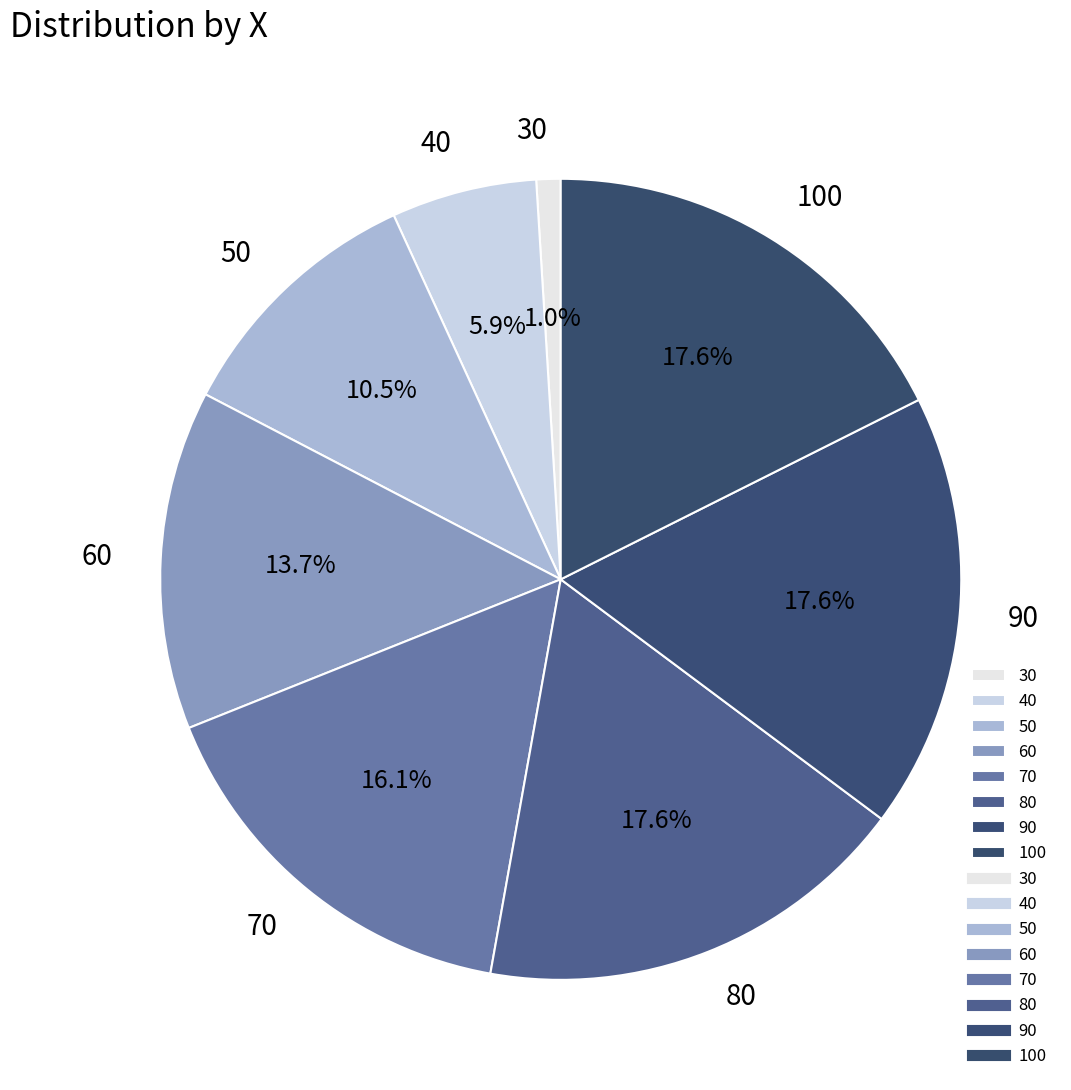

Is the sum of 60 and 40 greater than half?

No